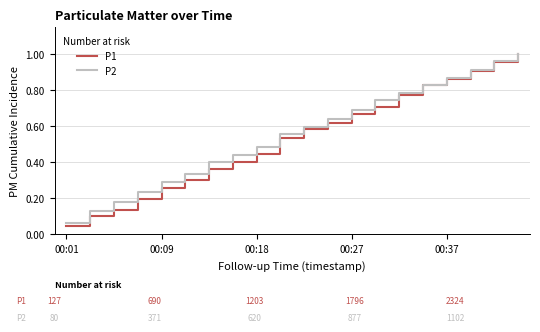

Which series has the widest spread of values?

P1